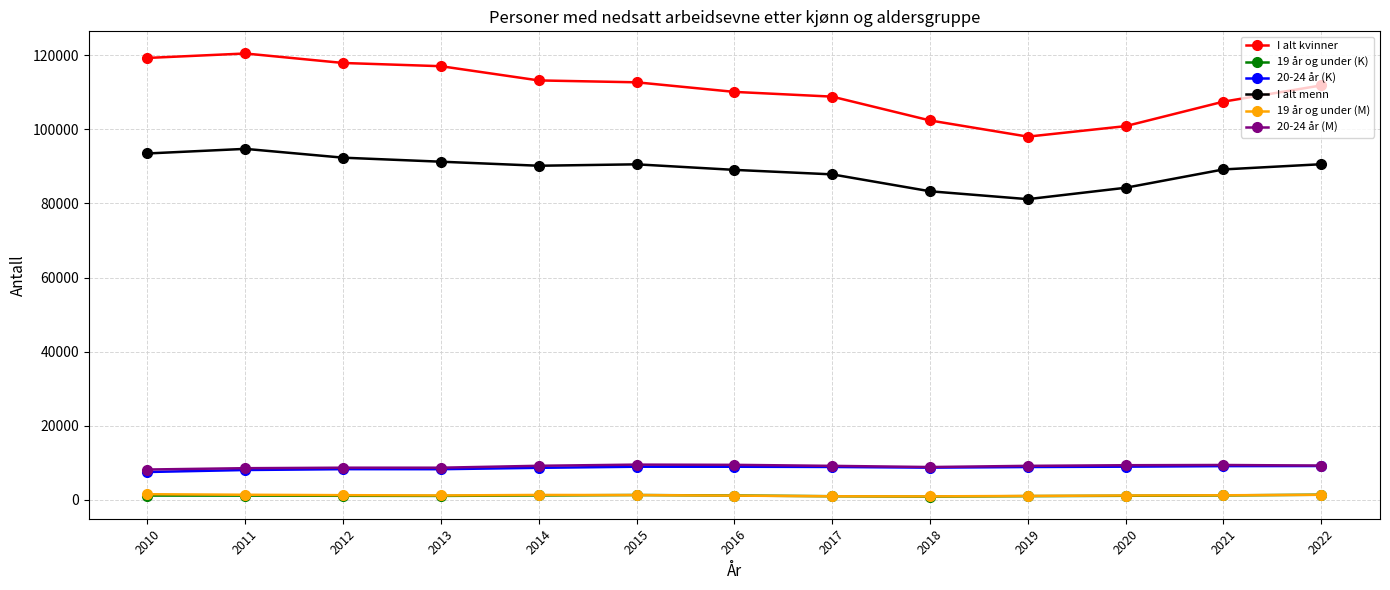

Is the value of I alt menn at 2020 greater than the value of 20-24 år (K) at 2020?

Yes